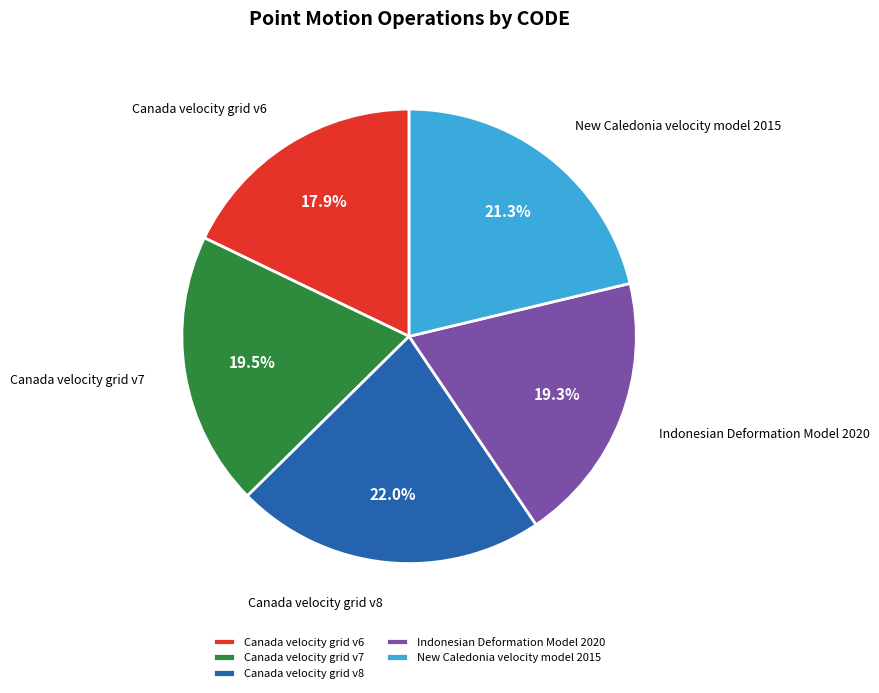

To the nearest percent, what is the combined percentage of Canada velocity grid v6 and New Caledonia velocity model 2015?

39%